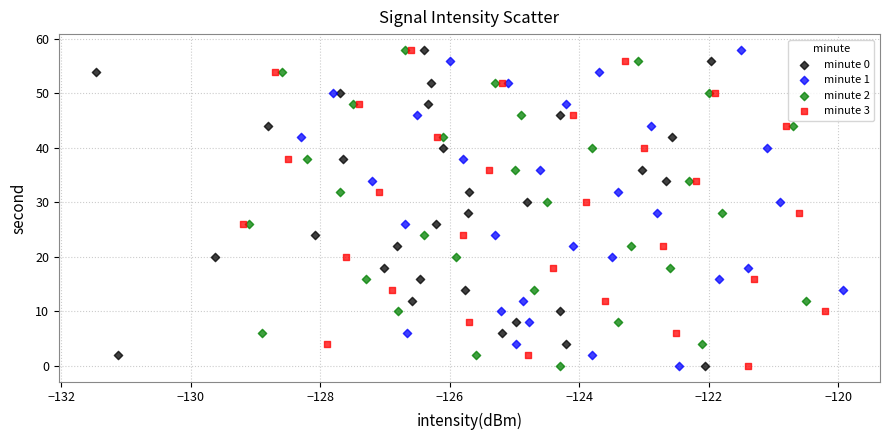

What are all the series names shown in the legend?

minute 0, minute 1, minute 2, minute 3